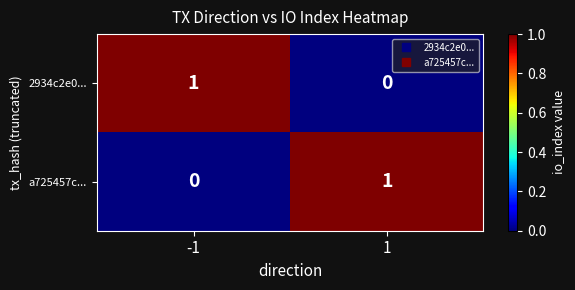

Is the value of a725457c... at -1 greater than the value of 2934c2e0... at -1?

No